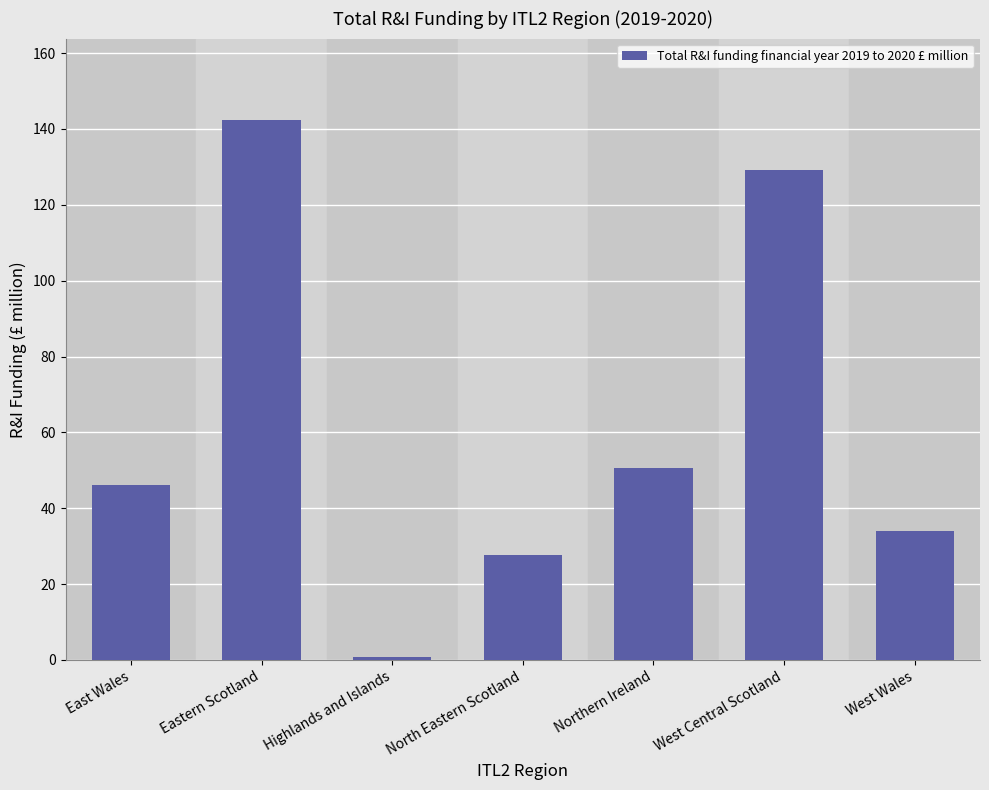

What is the sum of all values?

430.7